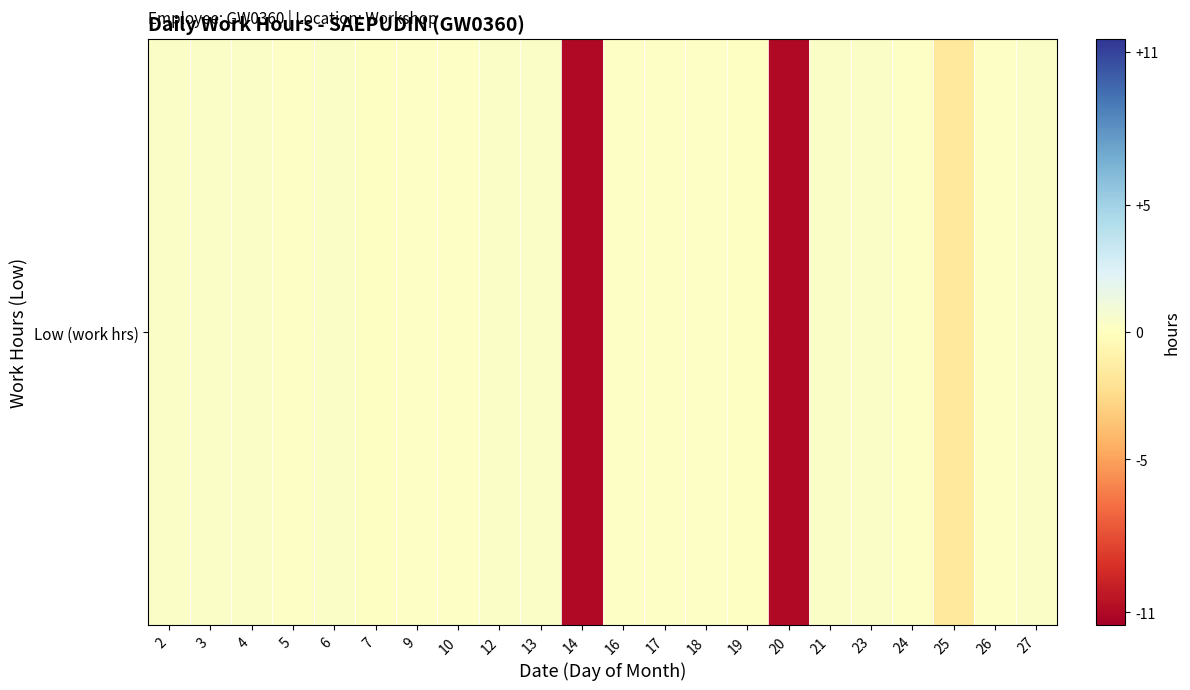

What is the difference between the maximum and second lowest values?

11.3